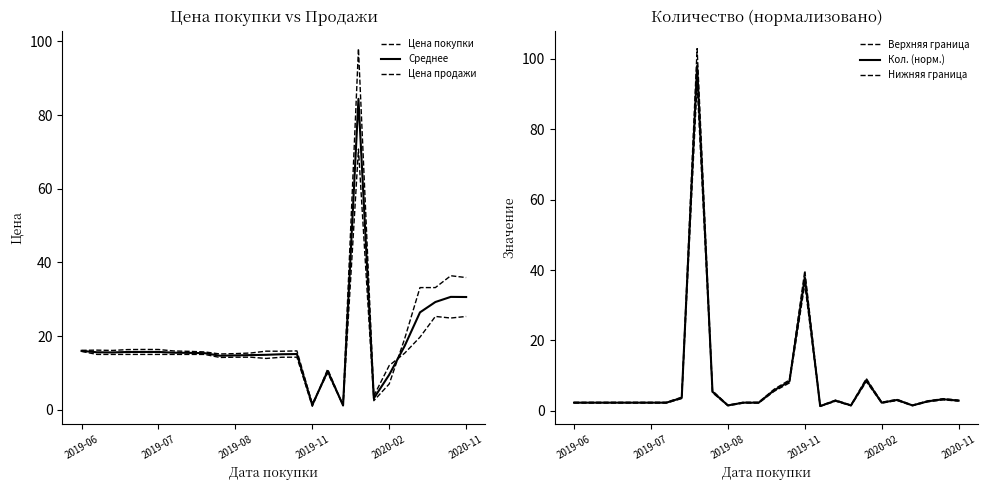

What is the value of the Верхняя граница point at the 5th from the left?

2.4